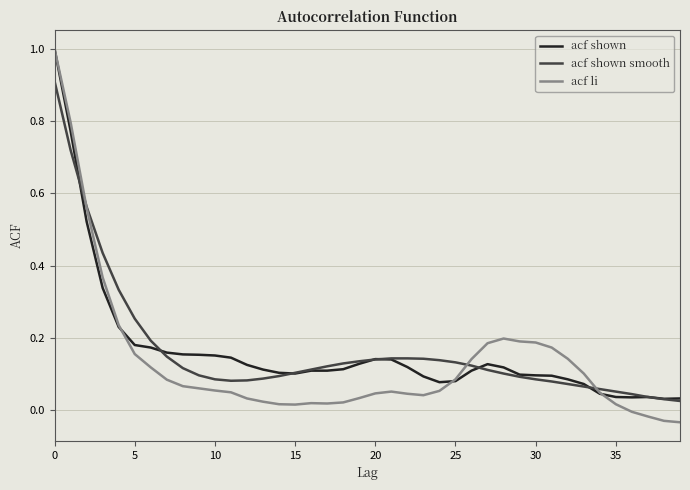

What is the maximum value shown in the chart?

1.0